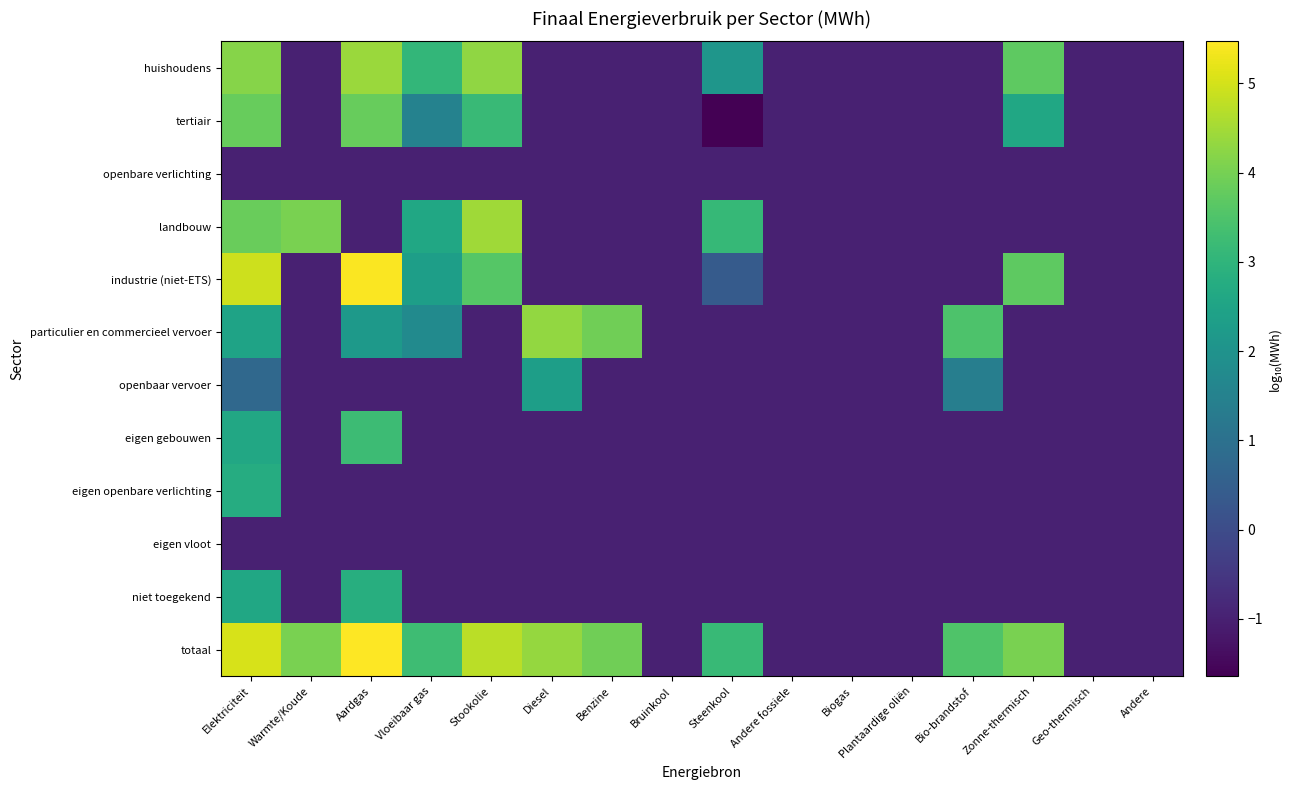

At which category does the chart reach its minimum across all series?

Steenkool